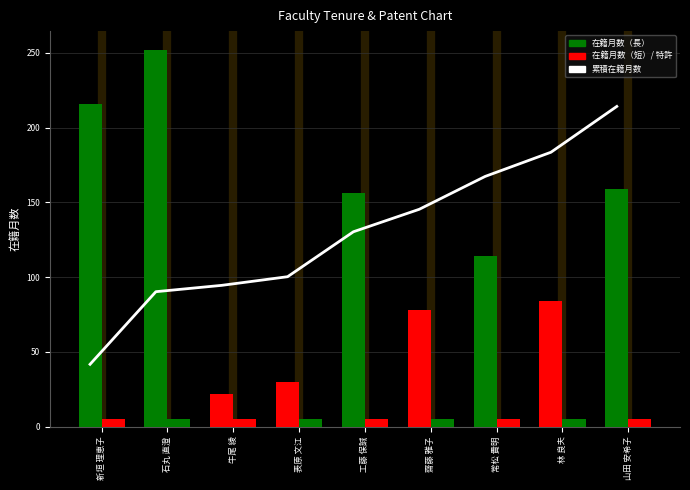

What is the spread (max minus min) of values at 表原 文江?

95.3